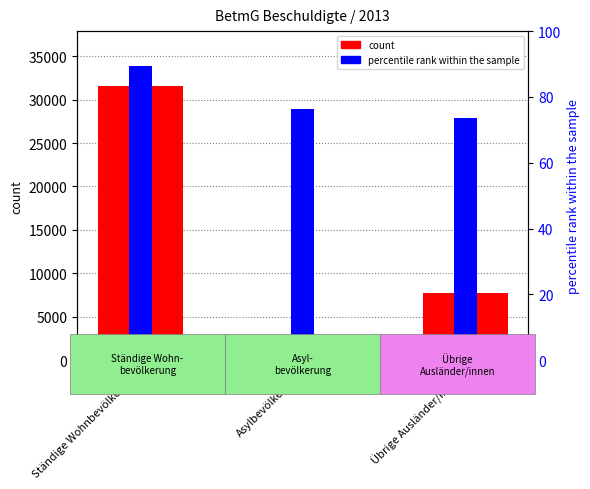

What position from the right is Asylbevölkerung?

2